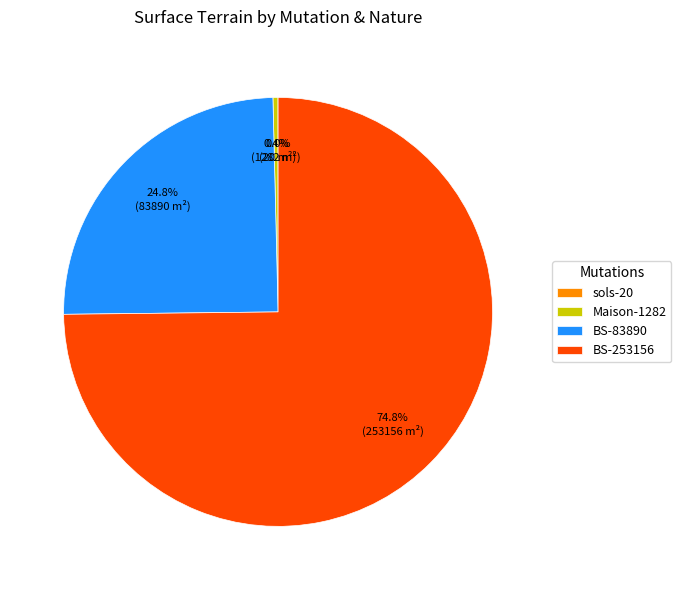

Which slice is the largest?

BS-253156